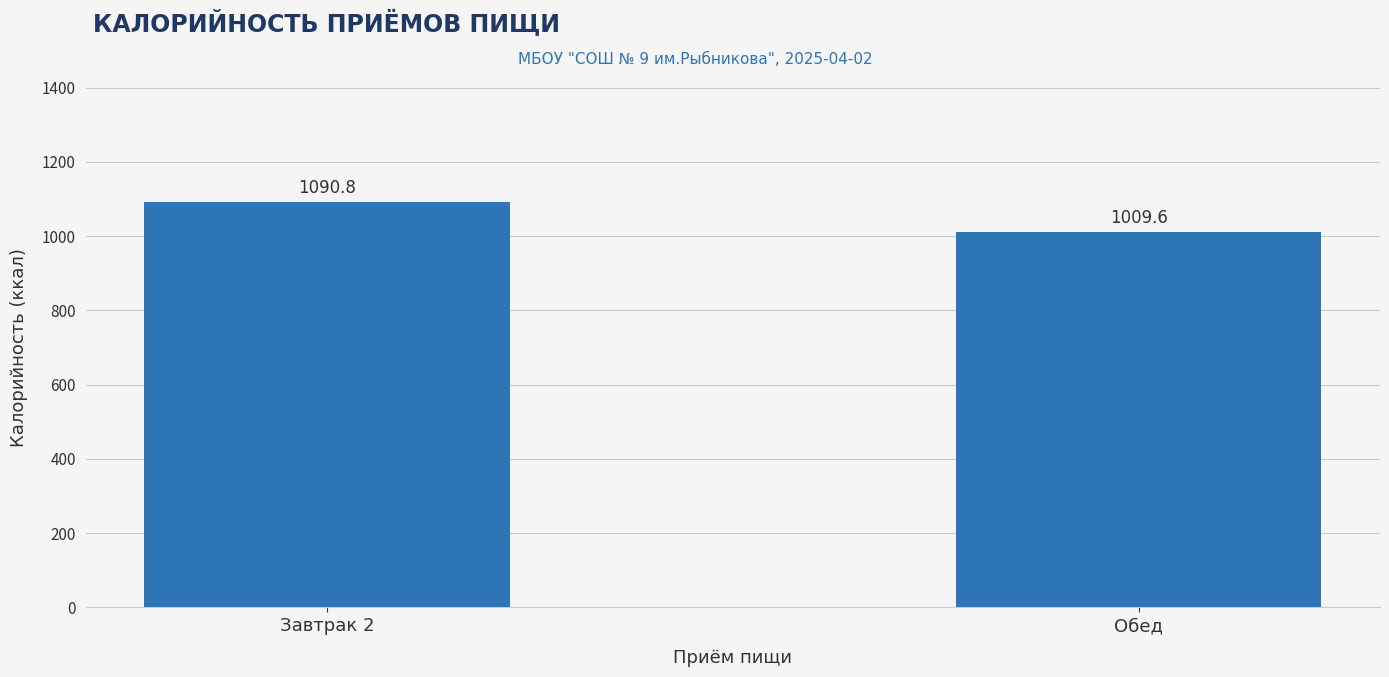

List the labels in order of value, smallest first.

Обед, Завтрак 2